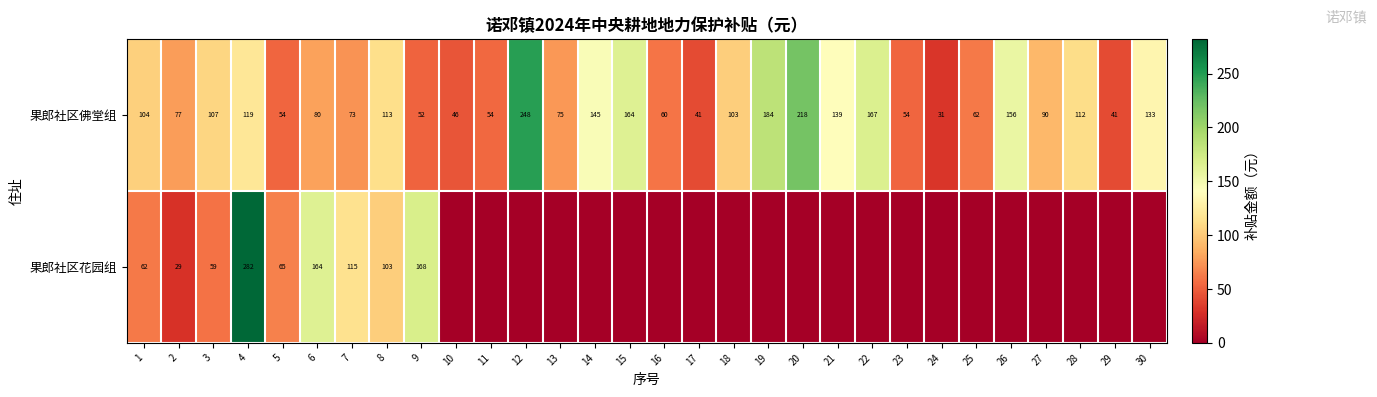

At which label does 果郎社区佛堂组 reach its peak?

12